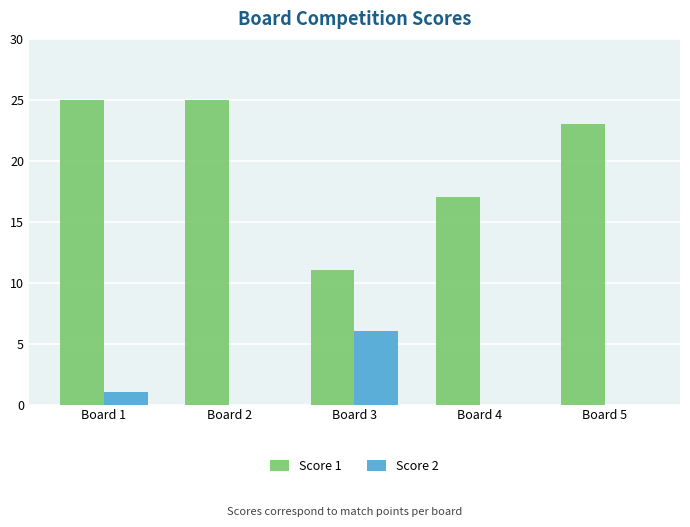

What is the maximum value for Score 2?

6